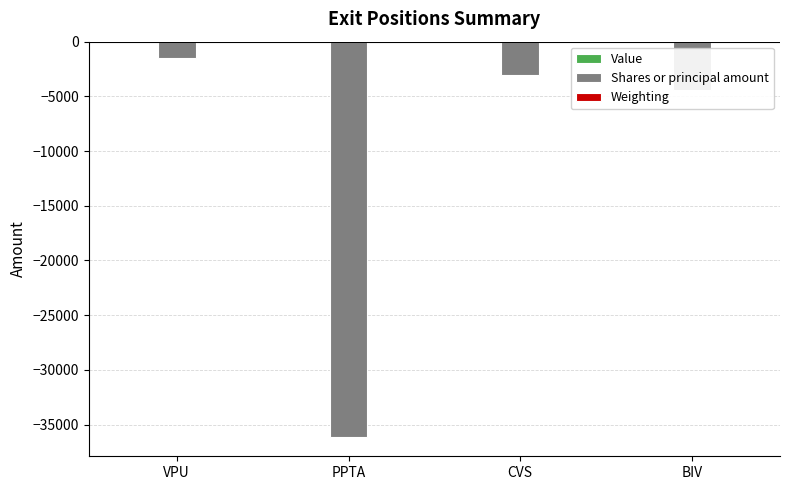

How many groups of bars are there?

4